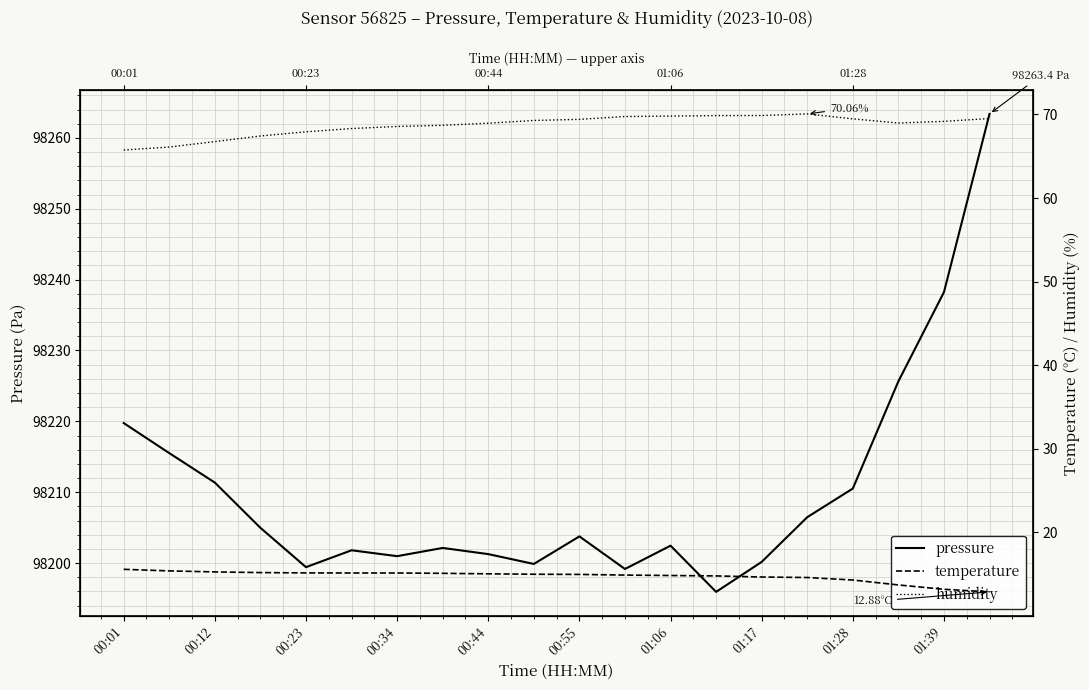

How many categories are shown in the chart?

20